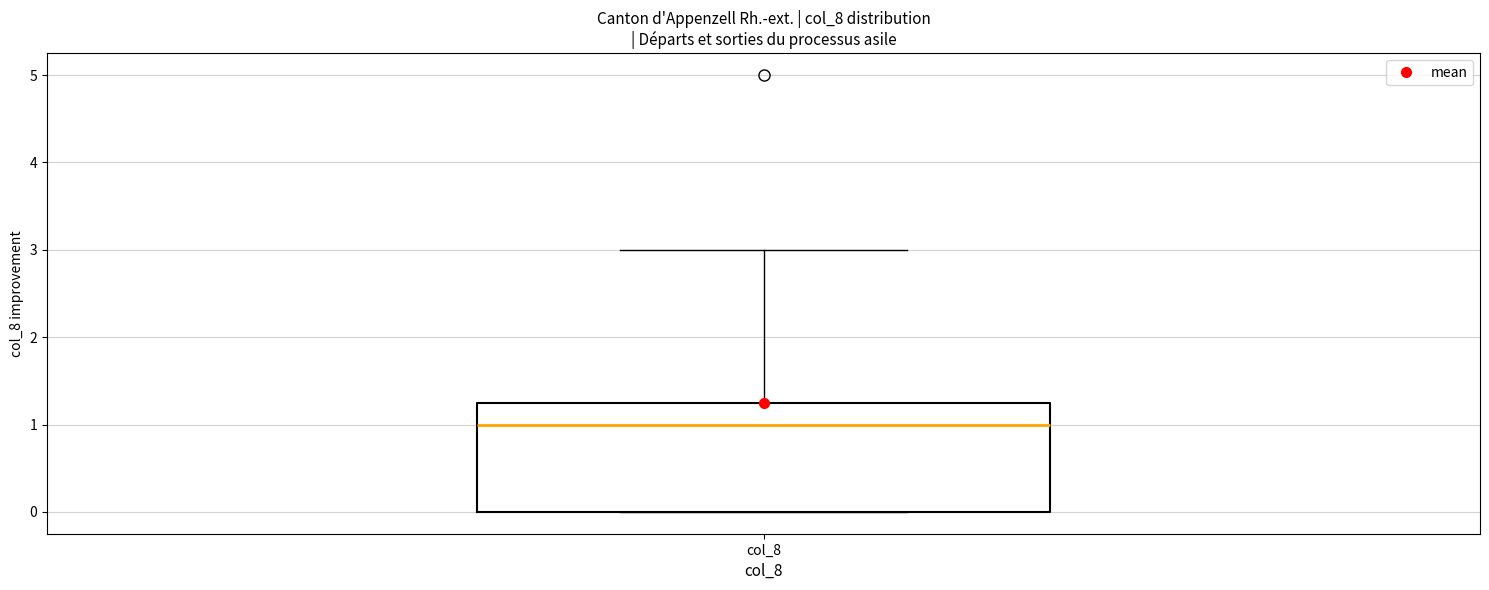

Read this box plot against the y-axis: the position of the median line, the range covered by the box, and the ends of both whiskers. The values are not printed on the chart, so give them approximately, as read against the axis.

median 1.0, box 0.0 to 1.3, whiskers 0.0 to 3.0